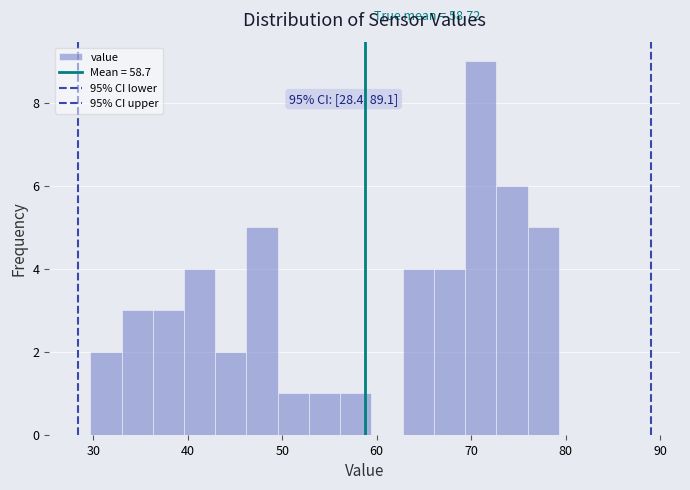

Around what value on the x-axis is the tallest bar? Give the approximate position of its centre, as read against the axis.

71